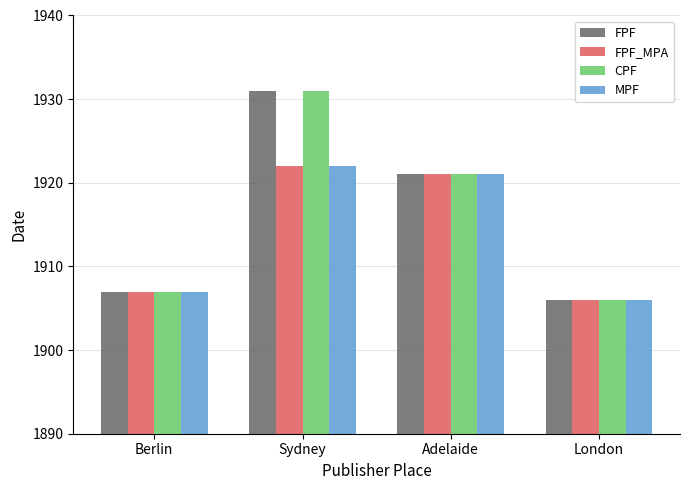

At how many categories does at least one series exceed 1910?

2